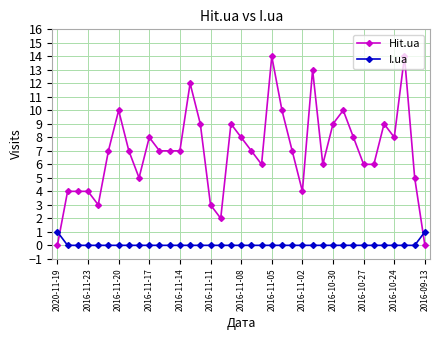

Which series has the largest range (max minus min)?

Hit.ua